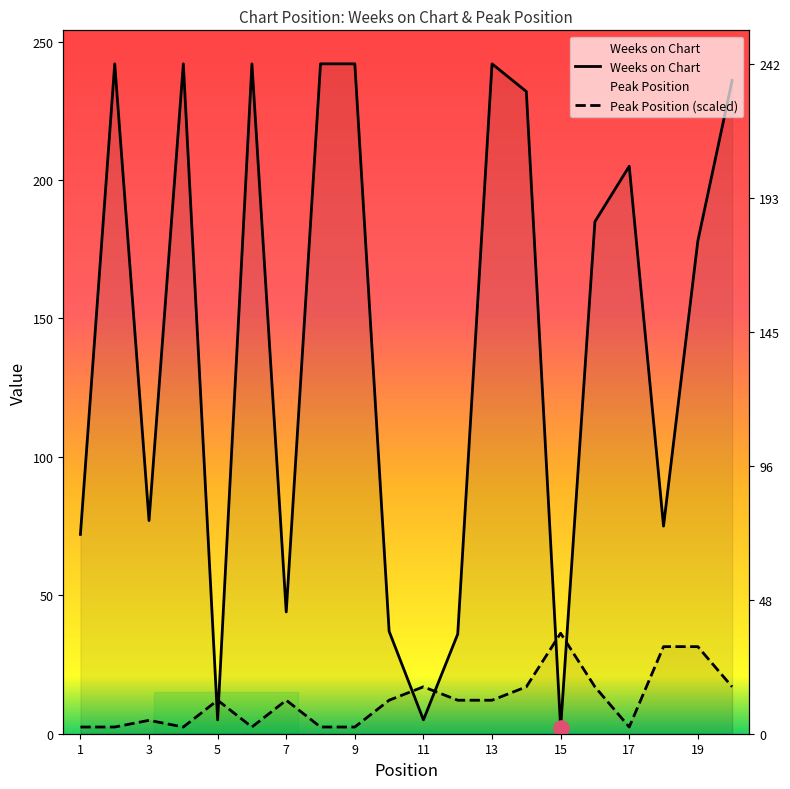

Which series contains the lowest Y value?

Weeks on Chart